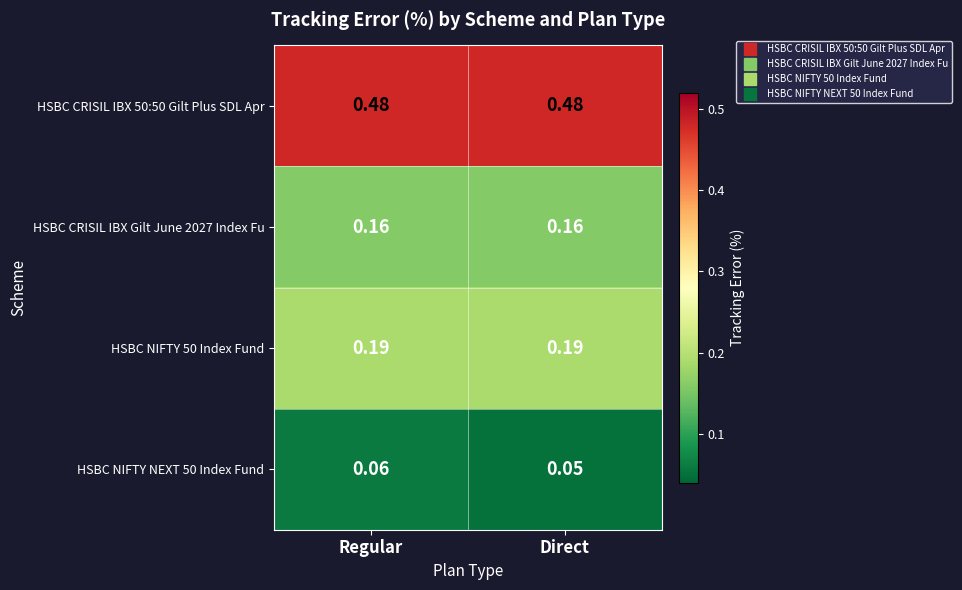

Which category has the lowest value across all series?

Direct